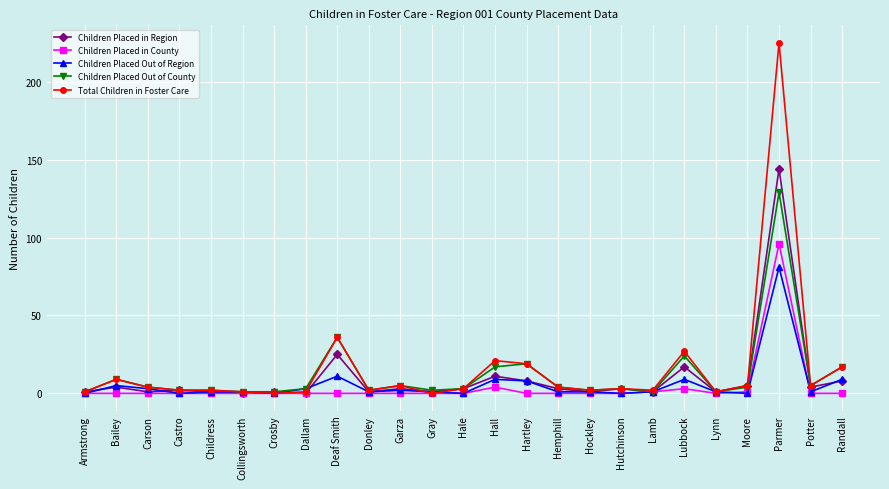

At which category is the sum across all series the highest?

Parmer